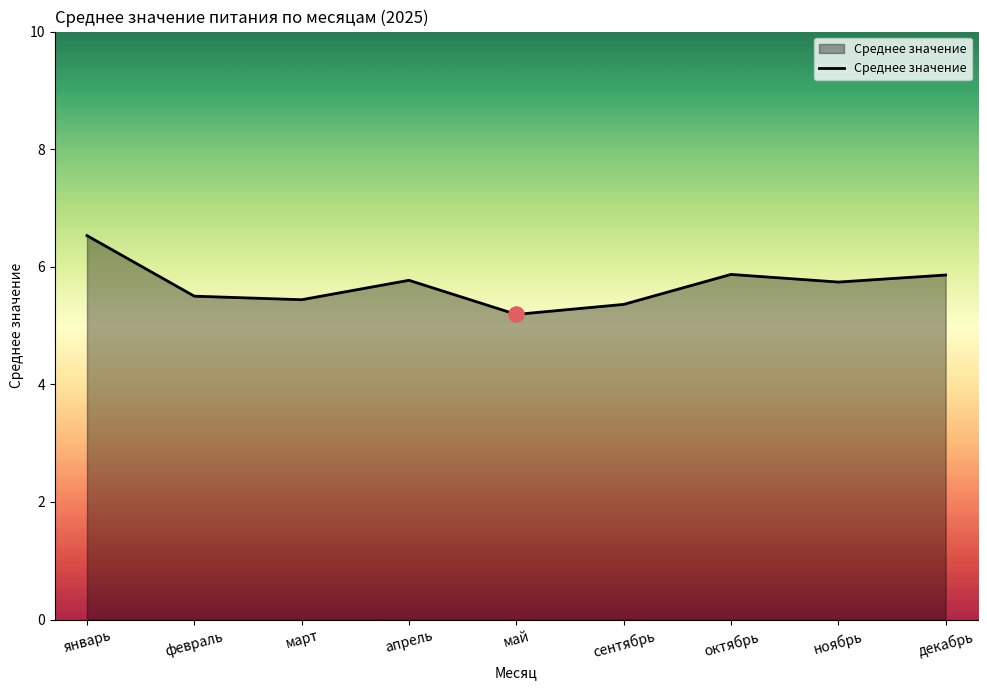

Which has a higher value, февраль or декабрь?

декабрь